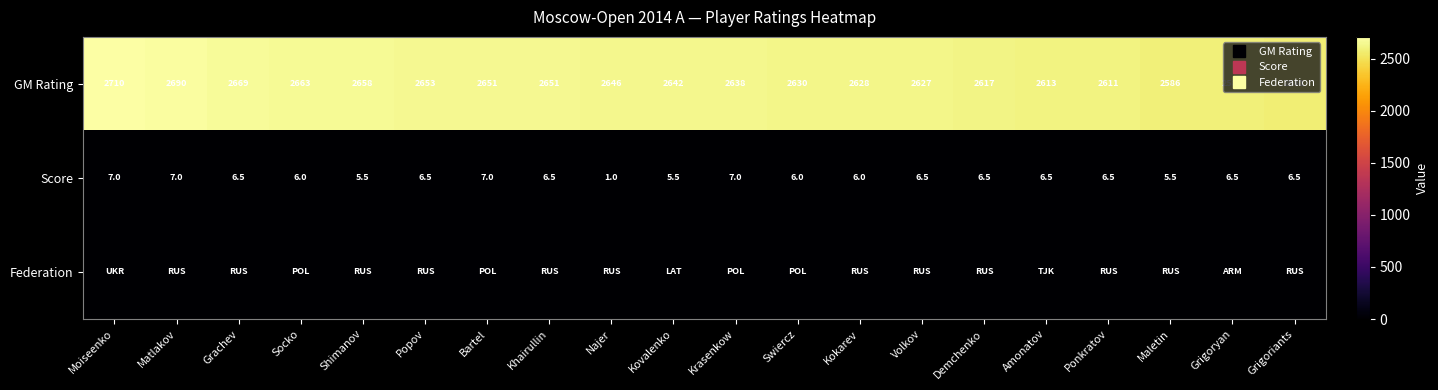

Is it true that row_0 equals 2617.0 at Demchenko?

True